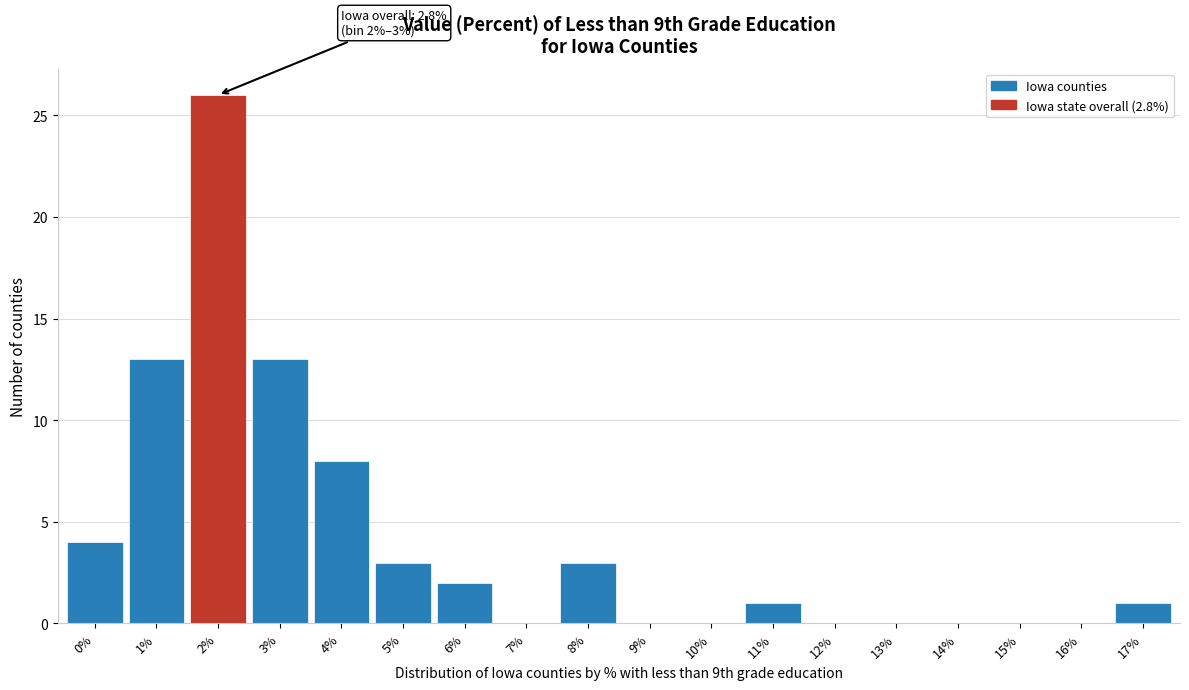

Reading left to right, list all the values displayed in this chart.

0%=4	1%=13	2%=26	3%=13	4%=8	5%=3	6%=2	7%=0	8%=3	9%=0	10%=0	11%=1	12%=0	13%=0	14%=0	15%=0	16%=0	17%=1